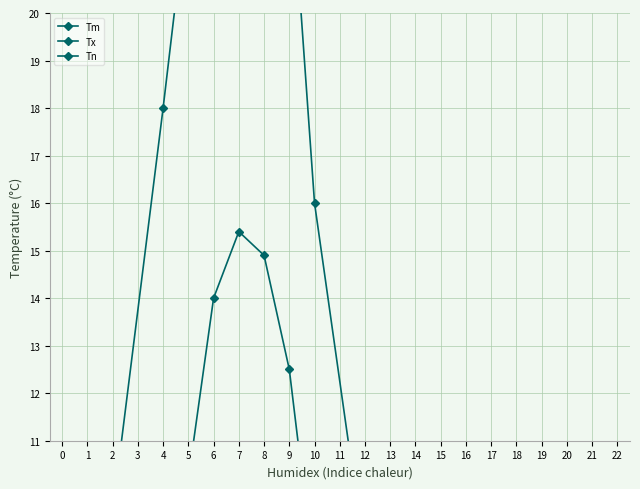

Rank the series at 12 from lowest to highest value.

Tn, Tm, Tx